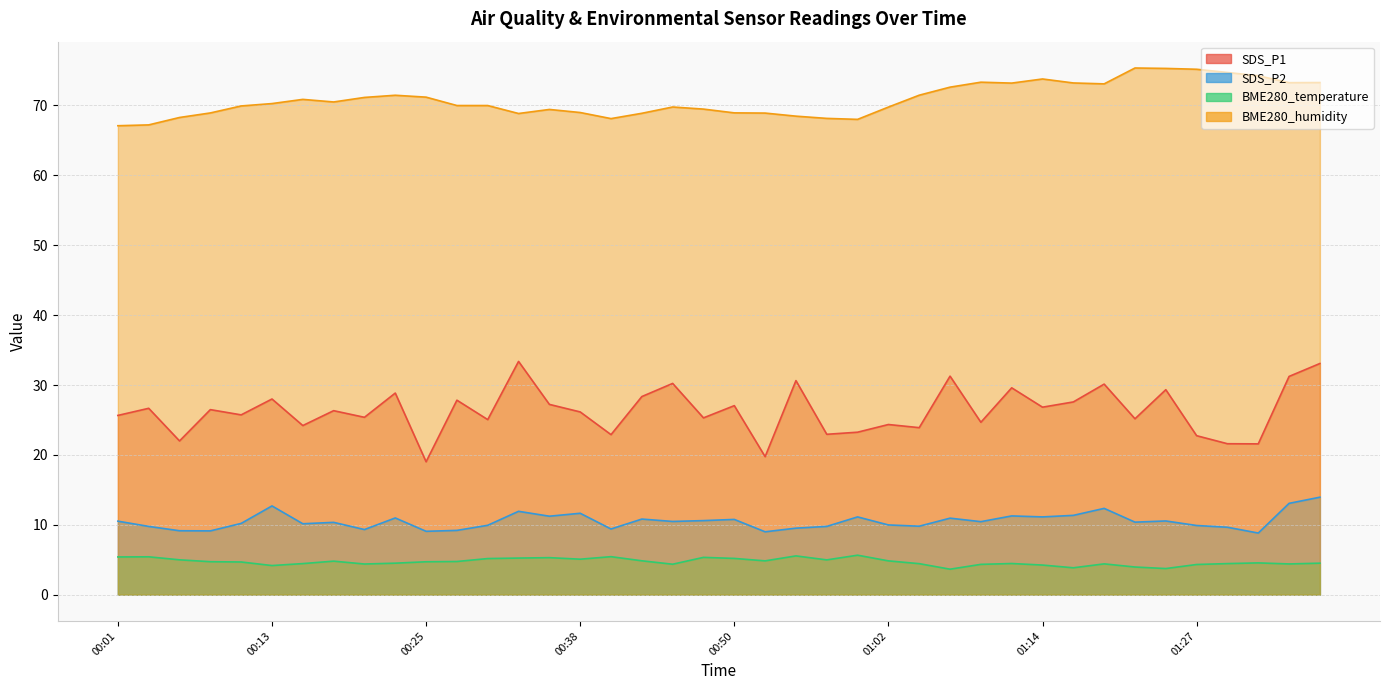

Where is the first local maximum for BME280_humidity?

00:16